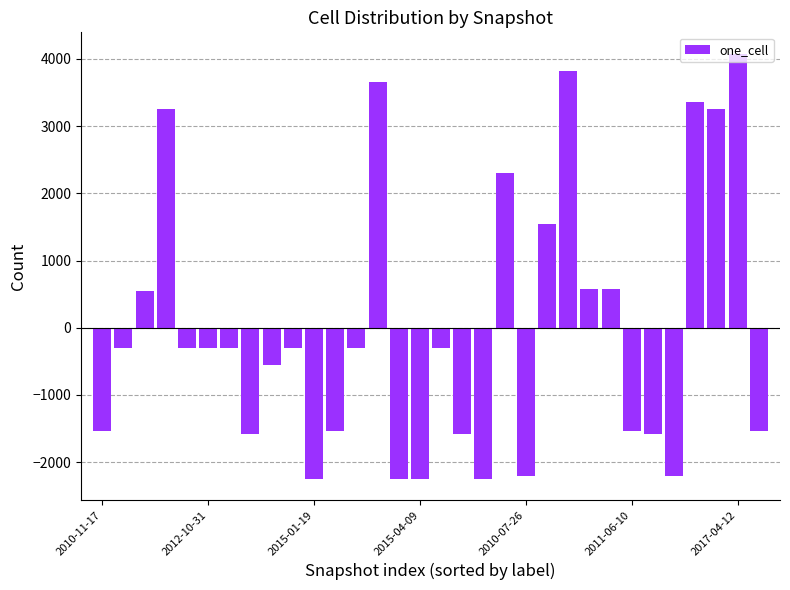

What is the difference between the maximum and second lowest values?

6325.0